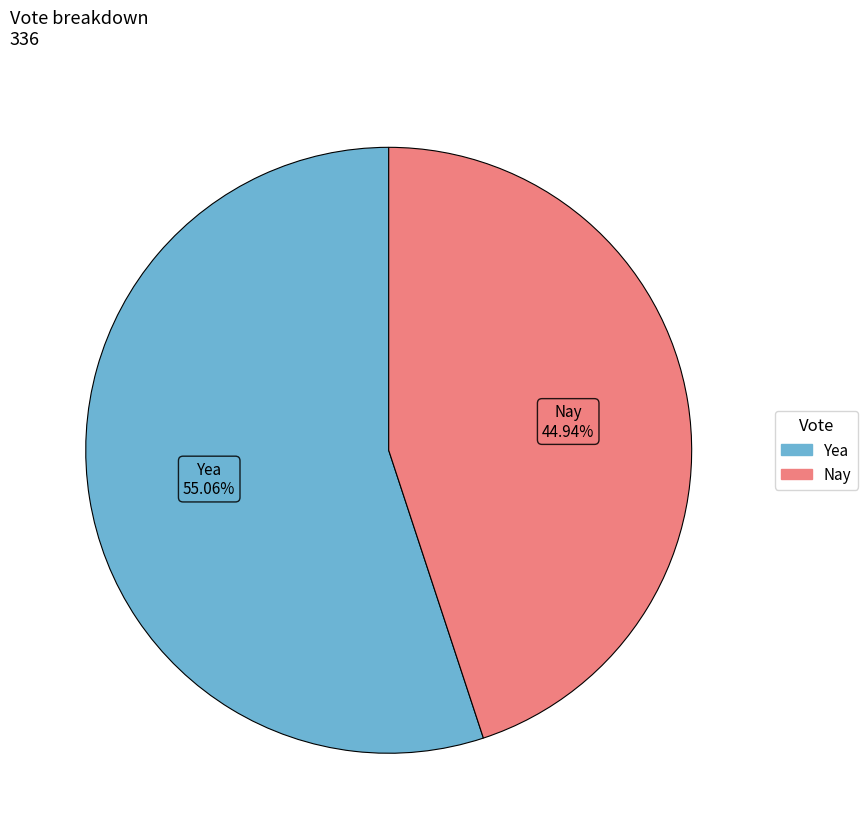

How many segments does this pie chart have?

2